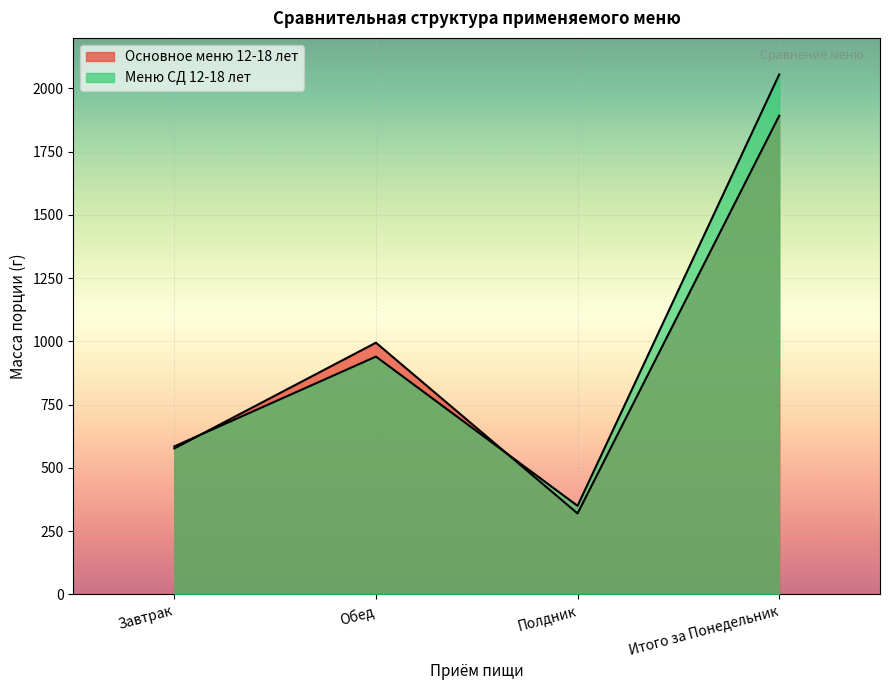

Count the Основное меню 12-18 лет values in the range 577 to 1892.

3